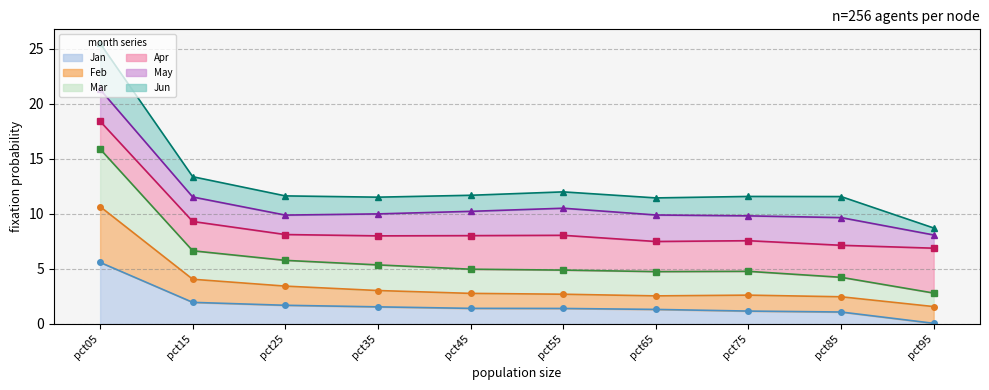

True or false: Jan has a value of 0.1 at pct95.

True